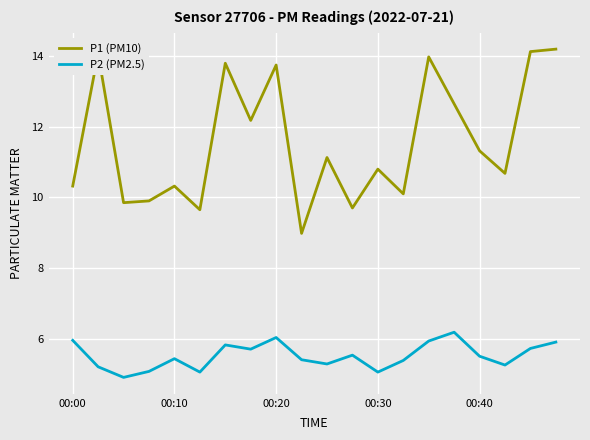

What is the sum of all P1 (PM10) values?

231.5